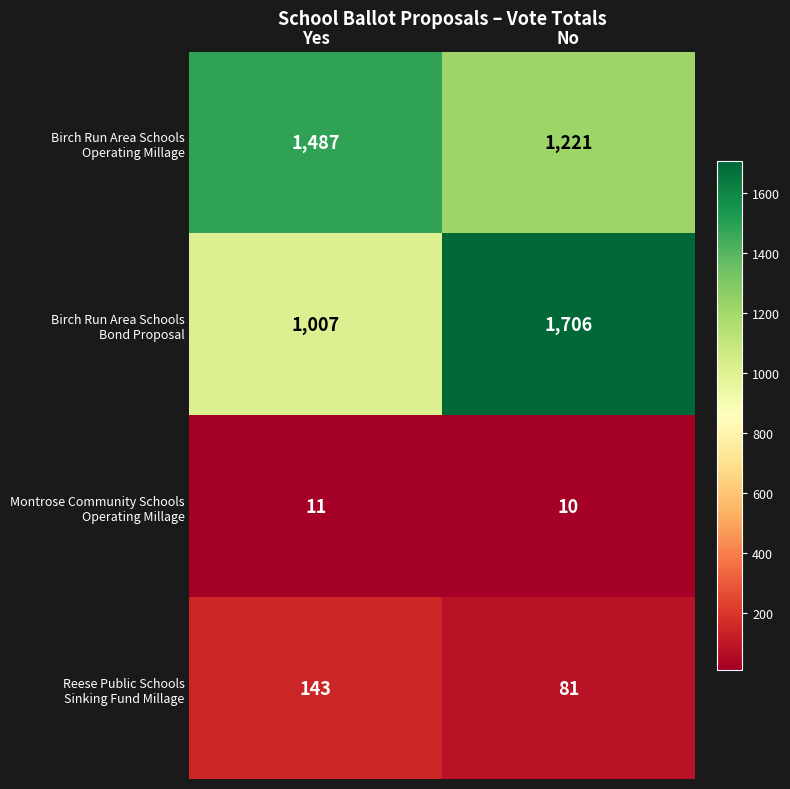

What is the difference between the highest and lowest values at No?

1696